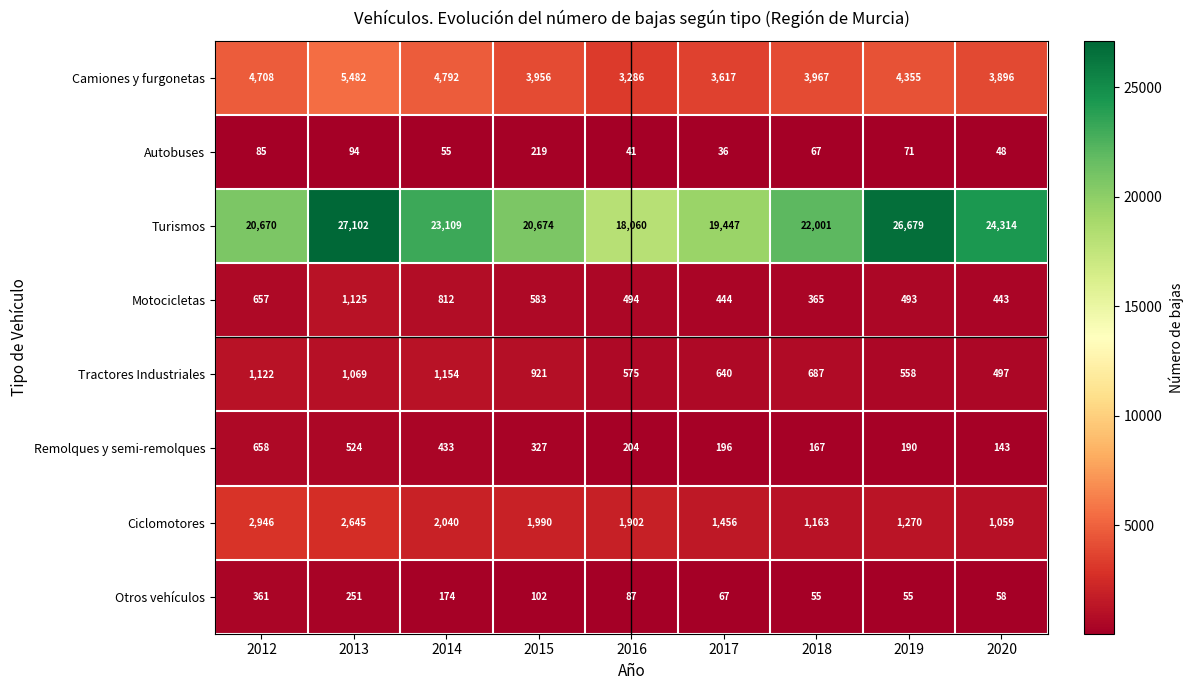

At which label does Motocicletas reach its minimum?

2018